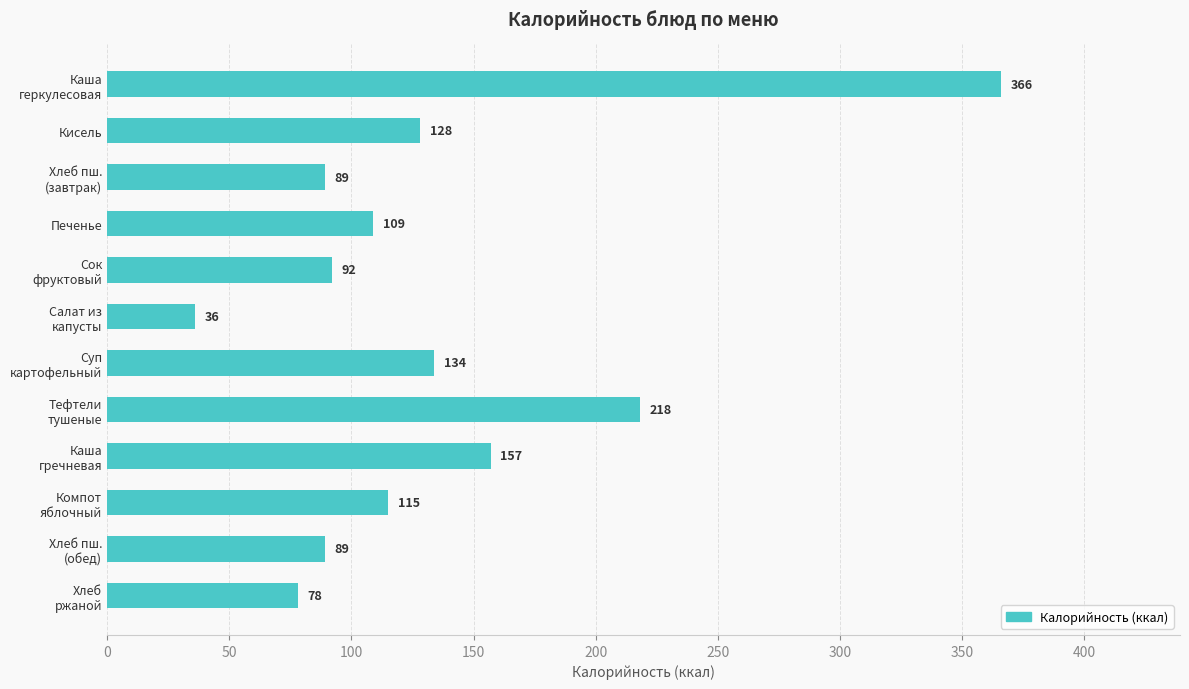

What is the average value?

134